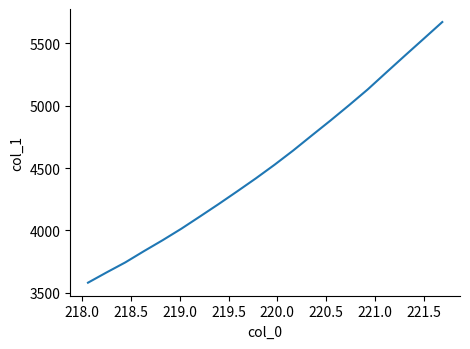

What is the maximum value shown in the chart?

5669.5